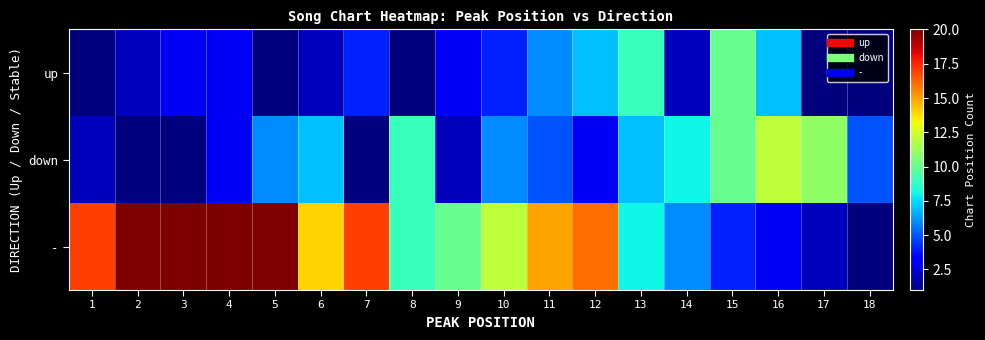

At how many categories does at least one series exceed 33?

2